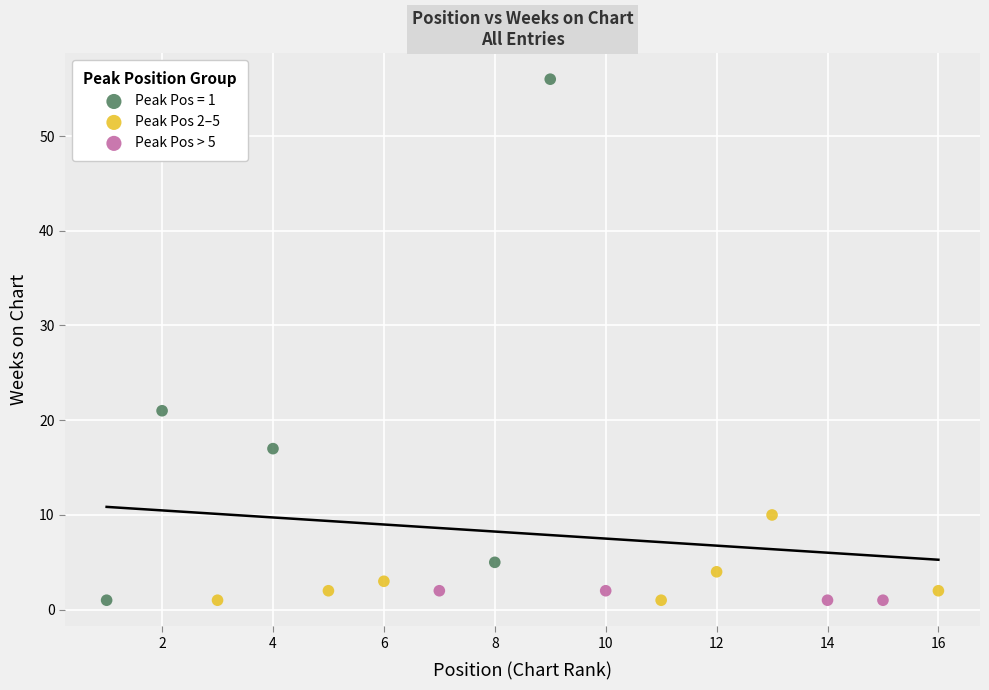

Which series reaches the maximum Y coordinate?

Peak Pos = 1